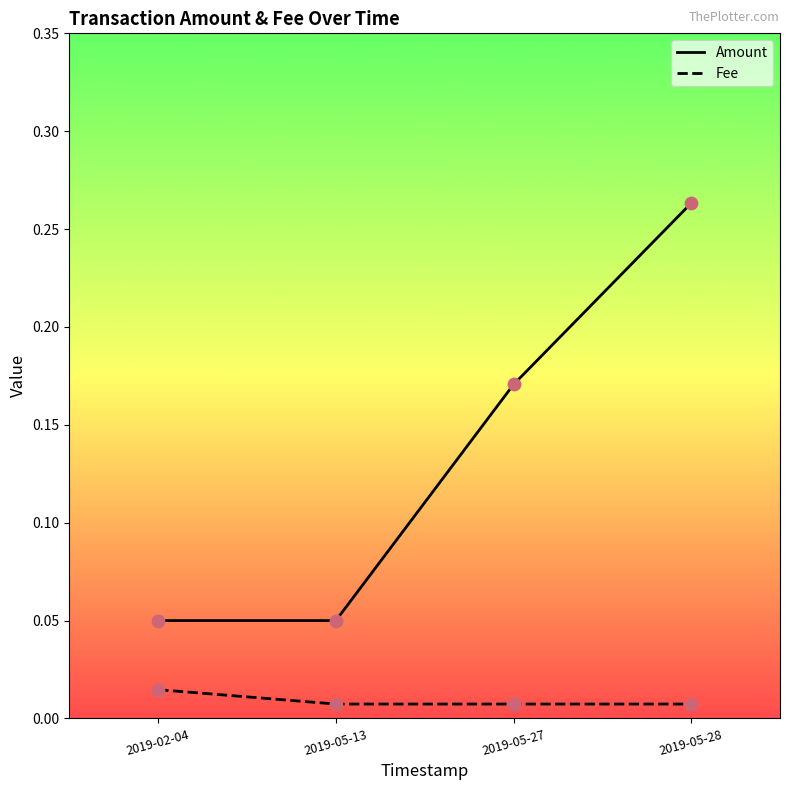

Which series has the largest total across all categories?

Amount